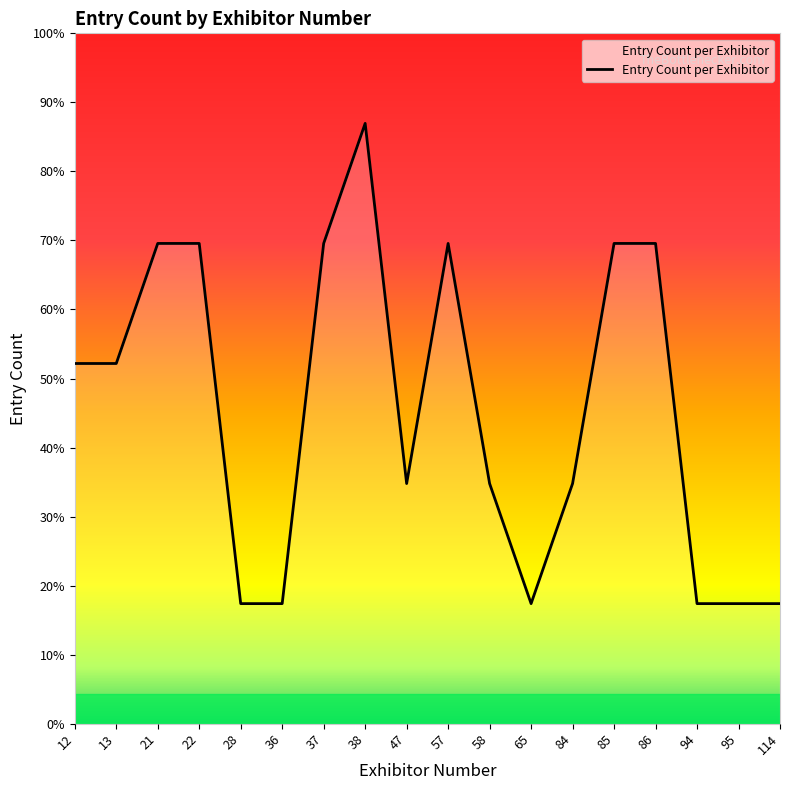

Does the chart have visible grid lines?

No